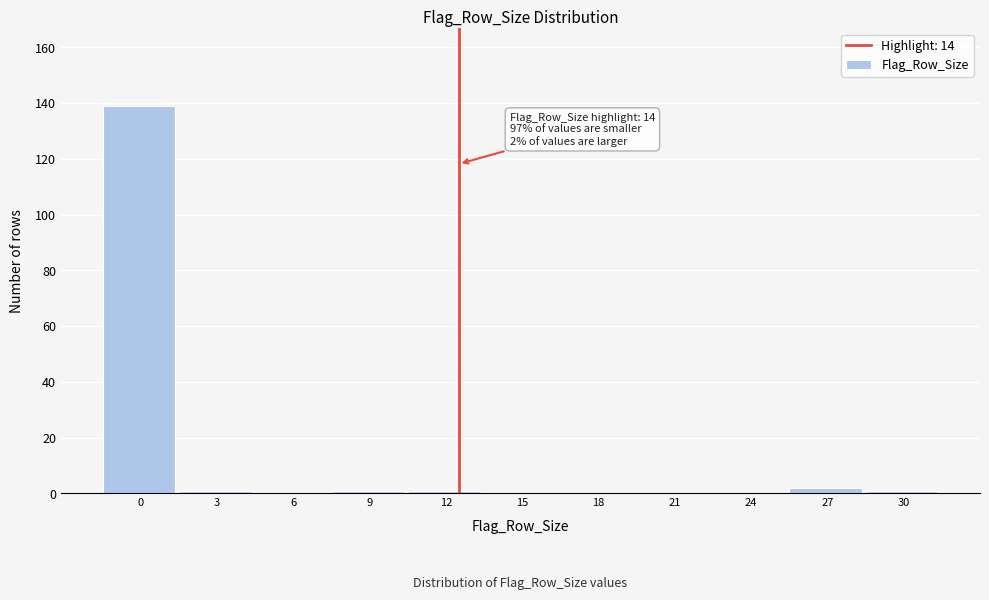

Reading left to right, transcribe all the data shown in this chart.

0=139	3=1	6=0	9=1	12=1	15=0	18=0	21=0	24=0	27=2	30=1